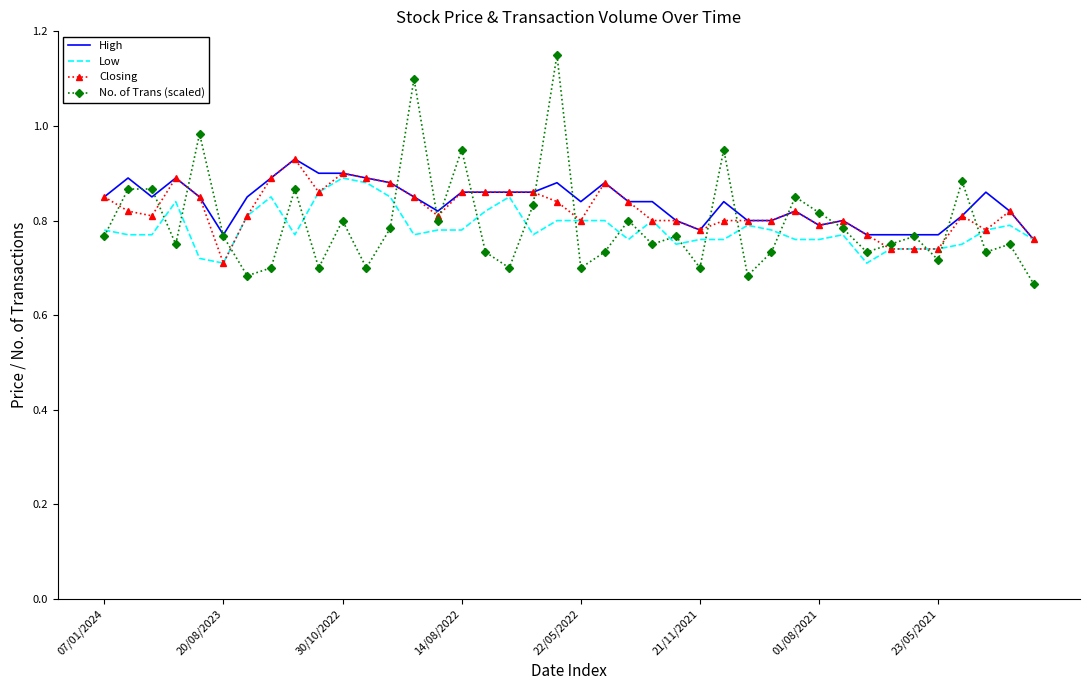

Which series has the largest range (max minus min)?

No. of Trans (scaled)